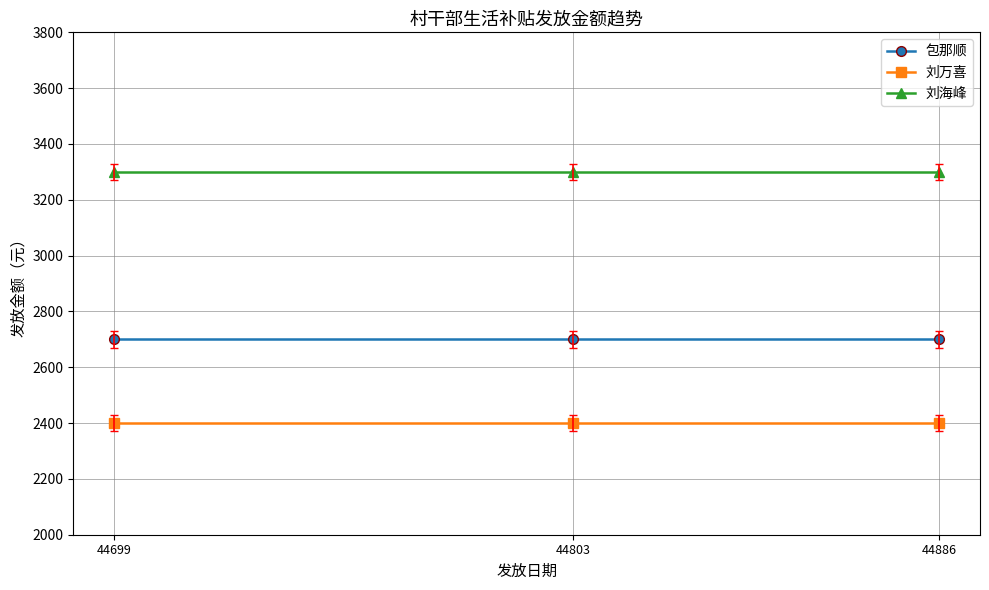

What is the approximate value of 刘万喜 at 44803?

2400